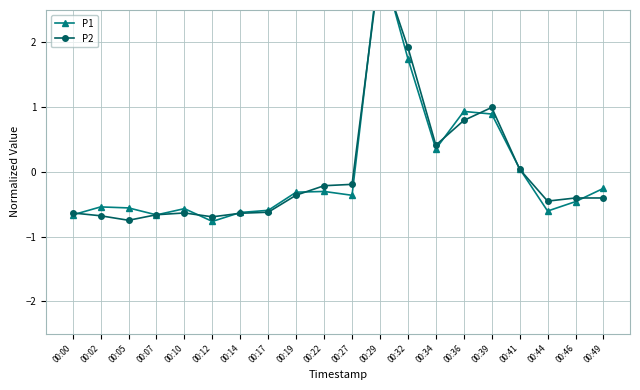

Reading left to right, transcribe all the data shown in this chart.

P1: -0.7	-0.5	-0.6	-0.7	-0.6	-0.8	-0.6	-0.6	-0.3	-0.3	-0.4	3.3	1.7	0.4	0.9	0.9	0.0	-0.6	-0.5	-0.3
P2: -0.6	-0.7	-0.7	-0.7	-0.6	-0.7	-0.6	-0.6	-0.4	-0.2	-0.2	3.2	1.9	0.4	0.8	1.0	0.0	-0.5	-0.4	-0.4